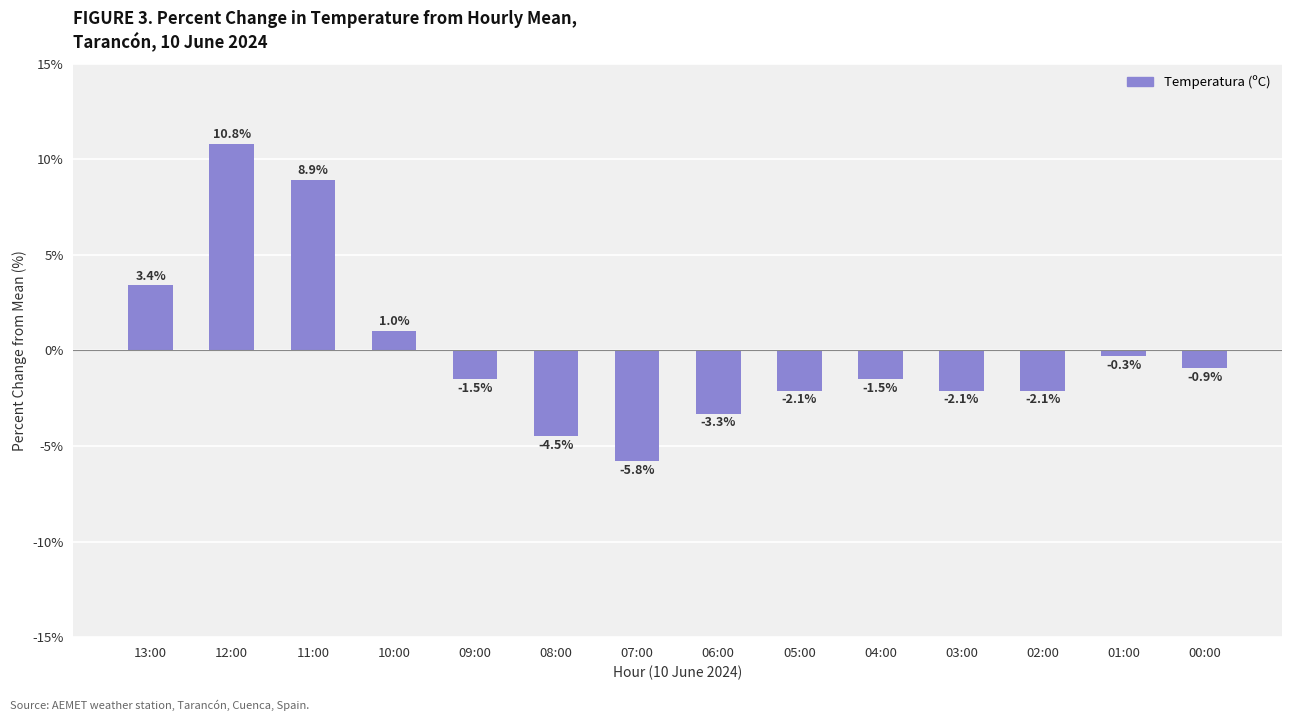

Reading left to right, what are all the values shown in this chart?

13:00=3.4	12:00=10.8	11:00=8.9	10:00=1.0	09:00=-1.5	08:00=-4.5	07:00=-5.8	06:00=-3.3	05:00=-2.1	04:00=-1.5	03:00=-2.1	02:00=-2.1	01:00=-0.3	00:00=-0.9